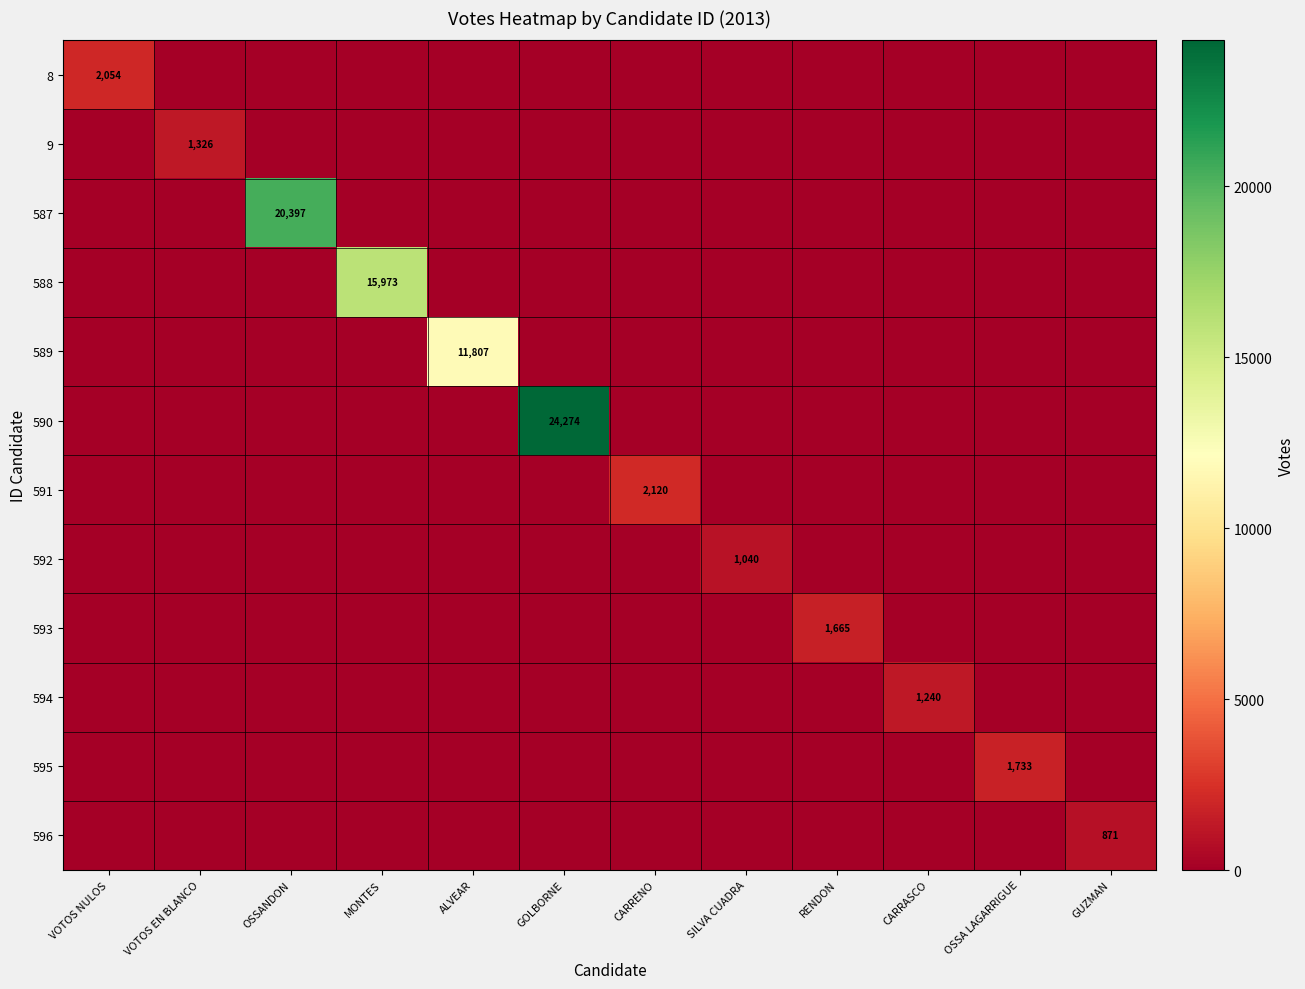

How many data points does each series have?

12